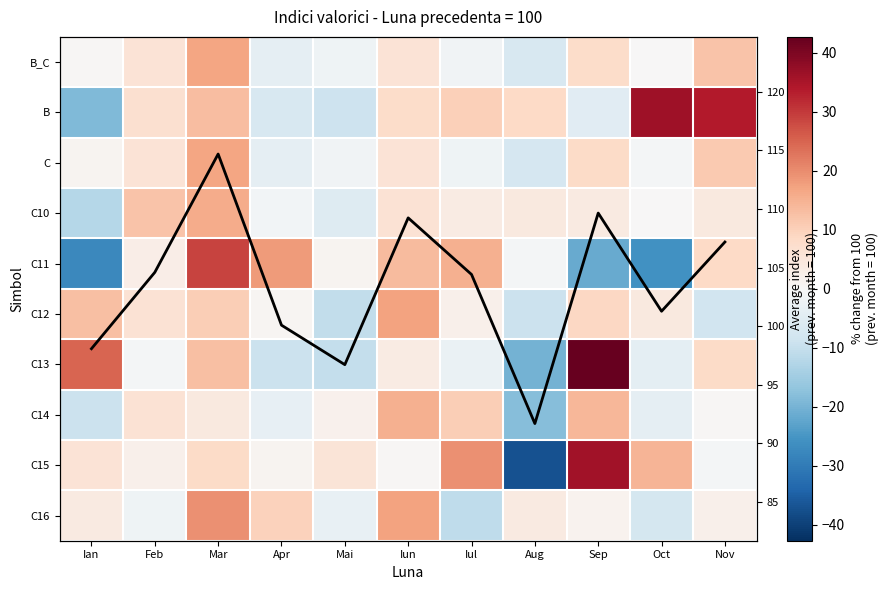

How many data points in C14 are above 1?

6